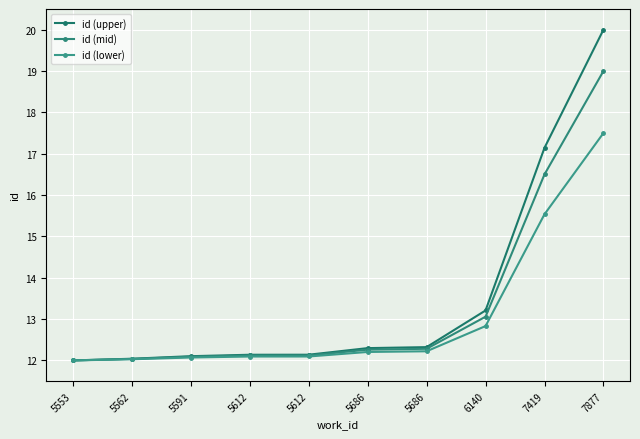

Does the chart have visible grid lines?

Yes